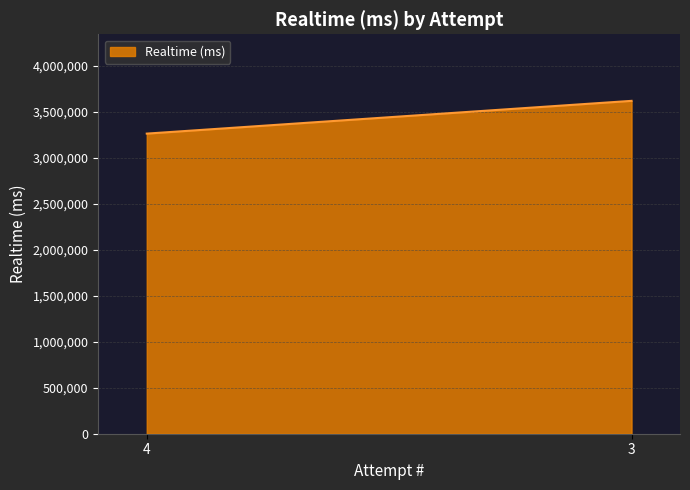

What is the value of the 1st point from the left?

3260270